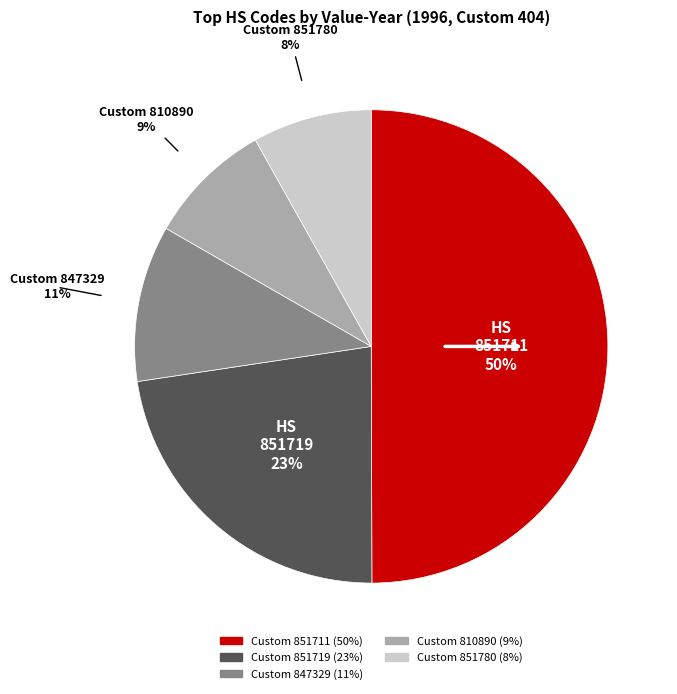

To the nearest percent, what is the average slice percentage?

20%